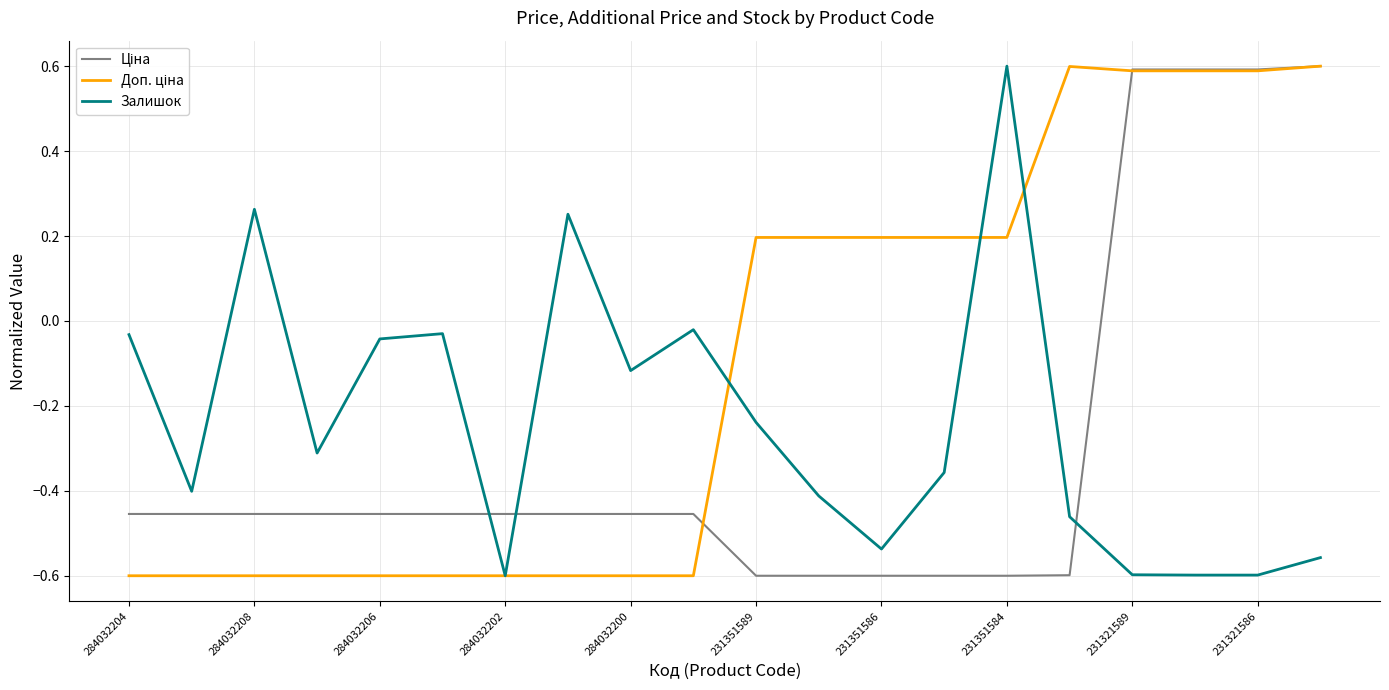

What is the maximum value shown in the chart?

0.6